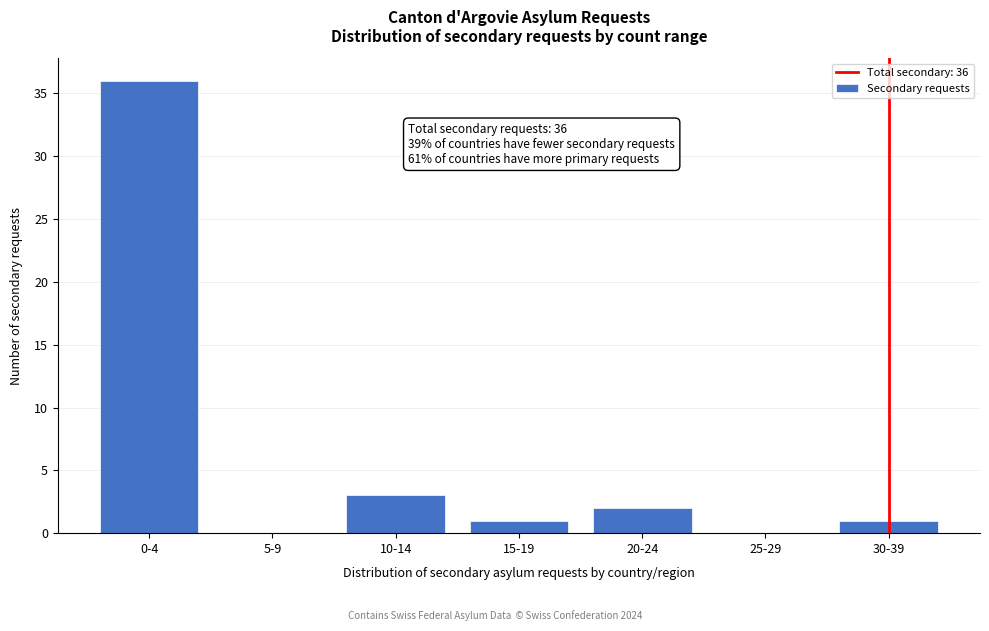

Reading left to right, extract all data points from this chart.

0-4=36	5-9=0	10-14=3	15-19=1	20-24=2	25-29=0	30-39=1